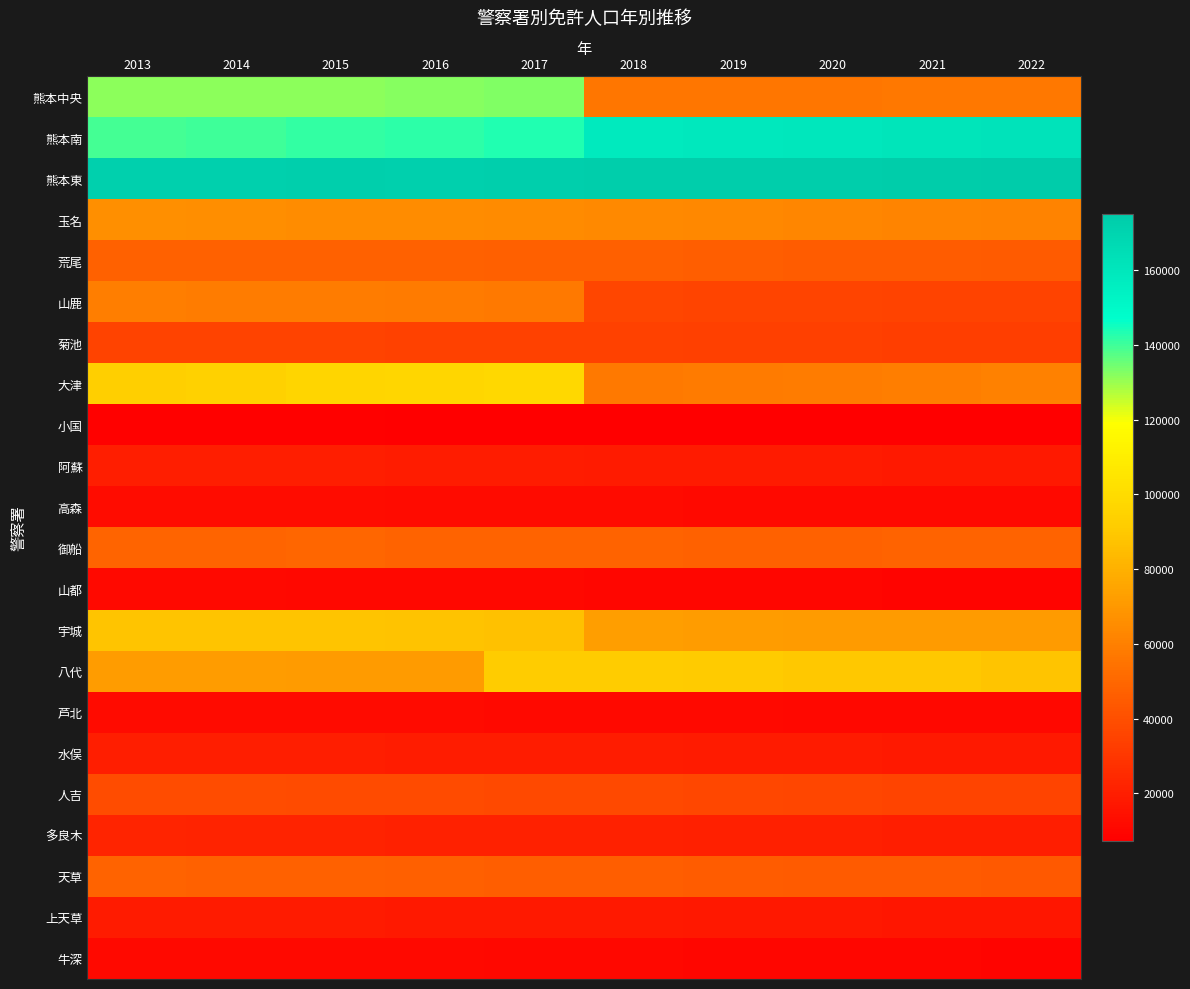

Reading right to left, list all the values displayed in this chart.

熊本中央: 2022=56679	2021=56449	2020=56307	2019=55841	2018=56100	2017=132715	2016=131977	2015=131749	2014=131651	2013=131342
熊本南: 2022=161899	2021=160906	2020=159807	2019=159065	2018=158446	2017=142985	2016=142143	2015=141342	2014=140297	2013=139113
熊本東: 2022=175057	2021=174232	2020=173665	2019=173675	2018=173402	2017=172897	2016=172201	2015=172597	2014=172403	2013=171885
玉名: 2022=61590	2021=62194	2020=62800	2019=63493	2018=64164	2017=64703	2016=65127	2015=65528	2014=66092	2013=66624
荒尾: 2022=45118	2021=45374	2020=45783	2019=46154	2018=46529	2017=46888	2016=47186	2015=47437	2014=47491	2013=47715
山鹿: 2022=34781	2021=34976	2020=35392	2019=35896	2018=36285	2017=57580	2016=58064	2015=58465	2014=58944	2013=59286
菊池: 2022=33104	2021=33284	2020=33455	2019=33845	2018=34211	2017=34414	2016=34653	2015=34800	2014=35090	2013=35270
大津: 2022=60420	2021=59435	2020=58507	2019=57784	2018=57167	2017=97793	2016=96840	2015=95752	2014=94360	2013=92955
小国: 2022=7168	2021=7168	2020=7302	2019=7424	2018=7533	2017=7648	2016=7784	2015=7829	2014=7947	2013=8072
阿蘇: 2022=18142	2021=18278	2020=18386	2019=18645	2018=18941	2017=19168	2016=19422	2015=19693	2014=19844	2013=19968
高森: 2022=11325	2021=11409	2020=11532	2019=11639	2018=11859	2017=12082	2016=12400	2015=12654	2014=12733	2013=12704
御船: 2022=48217	2021=47949	2020=47798	2019=47699	2018=47869	2017=48092	2016=48368	2015=49194	2014=48949	2013=48791
山都: 2022=9430	2021=9638	2020=9845	2019=10085	2018=10335	2017=10542	2016=10784	2015=10962	2014=11201	2013=11428
宇城: 2022=70856	2021=71066	2020=71117	2019=71705	2018=72167	2017=87018	2016=87518	2015=88164	2014=88323	2013=88120
八代: 2022=88399	2021=89147	2020=89683	2019=90492	2018=91217	2017=91643	2016=71393	2015=71418	2014=71692	2013=71816
芦北: 2022=10498	2021=10674	2020=10910	2019=11120	2018=11370	2017=11544	2016=11777	2015=11995	2014=12152	2013=12291
水俣: 2022=17849	2021=18193	2020=18504	2019=18852	2018=19146	2017=19359	2016=19576	2015=19833	2014=20147	2013=20246
人吉: 2022=35560	2021=35919	2020=36291	2019=37008	2018=37450	2017=37821	2016=38250	2015=38607	2014=38939	2013=39228
多良木: 2022=19952	2021=20224	2020=20403	2019=20664	2018=21032	2017=21360	2016=21541	2015=21819	2014=22123	2013=22381
天草: 2022=44278	2021=44656	2020=45076	2019=45564	2018=46013	2017=46448	2016=46782	2015=47335	2014=47764	2013=48014
上天草: 2022=16782	2021=17002	2020=17180	2019=17458	2018=17712	2017=17936	2016=18193	2015=18383	2014=18573	2013=18669
牛深: 2022=9762	2021=9988	2020=10157	2019=10388	2018=10654	2017=10886	2016=11105	2015=11311	2014=11442	2013=11634